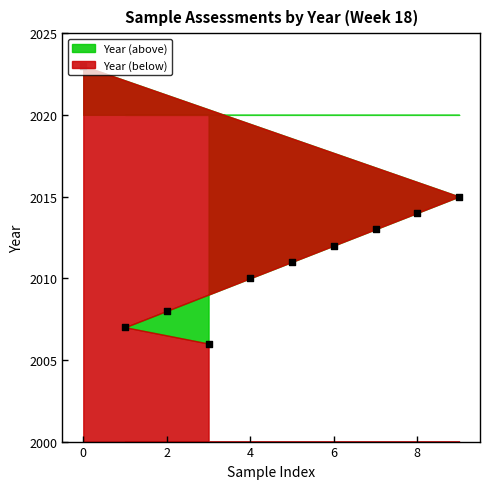

Between W18-2007 and W18-2006, which is larger?

W18-2007